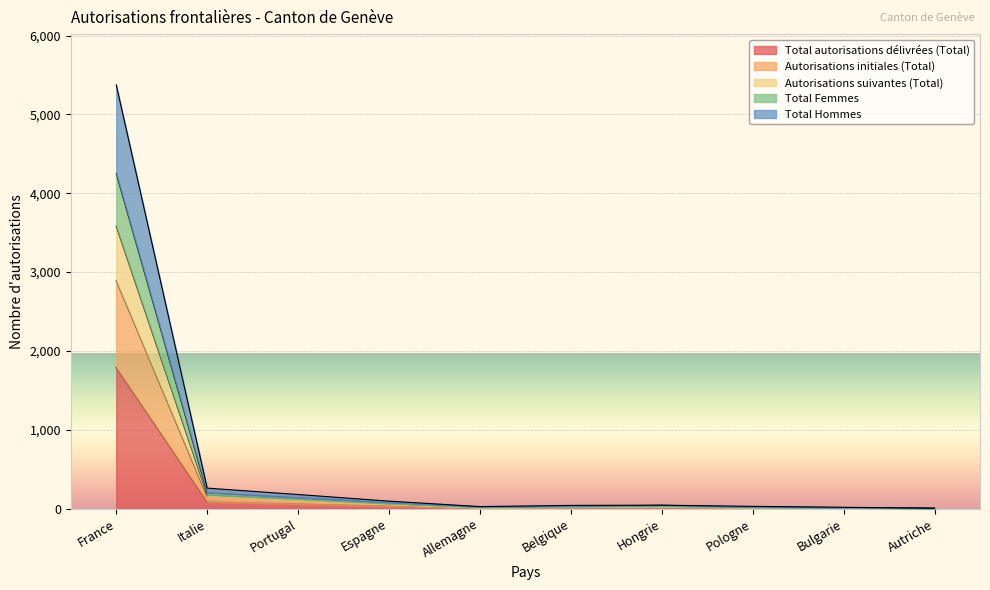

Is it true that Total autorisations délivrées (Total) equals 470 at France?

False